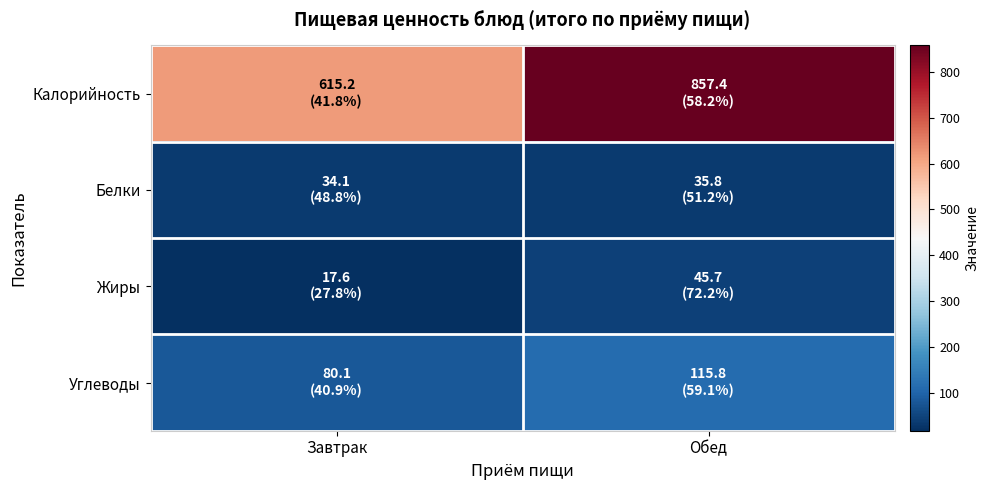

Reading left to right, what are all the values shown in this chart?

Калорийность: Завтрак=615.2	Обед=857.4
Белки: Завтрак=34.1	Обед=35.8
Жиры: Завтрак=17.6	Обед=45.7
Углеводы: Завтрак=80.1	Обед=115.8